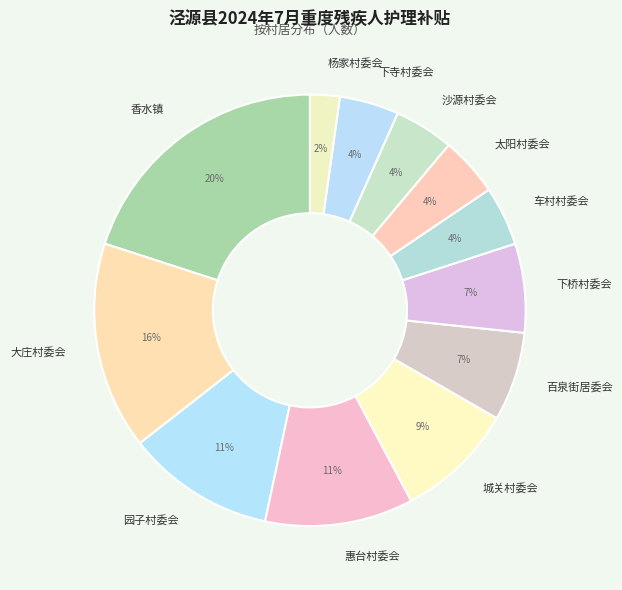

Which category has the biggest portion of the pie?

香水镇